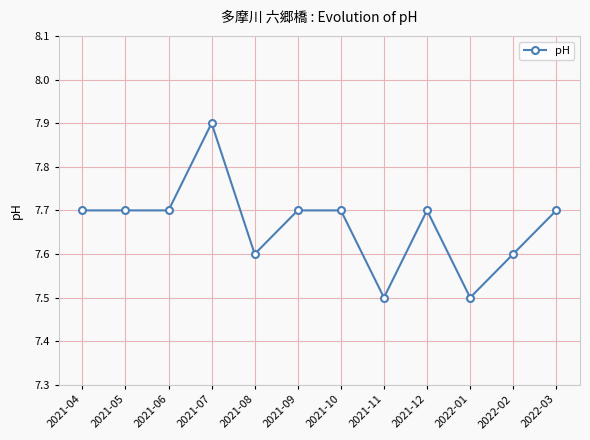

How many data points does each series have?

12